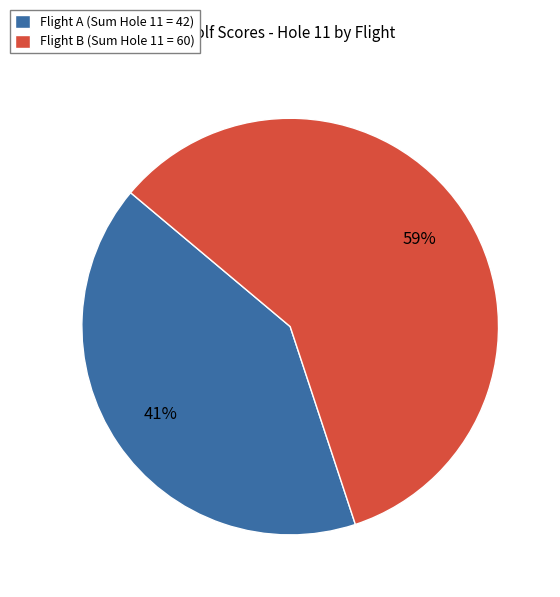

True or false: Flight B (Sum Hole 11 = 60) accounts for 59% of the total.

True